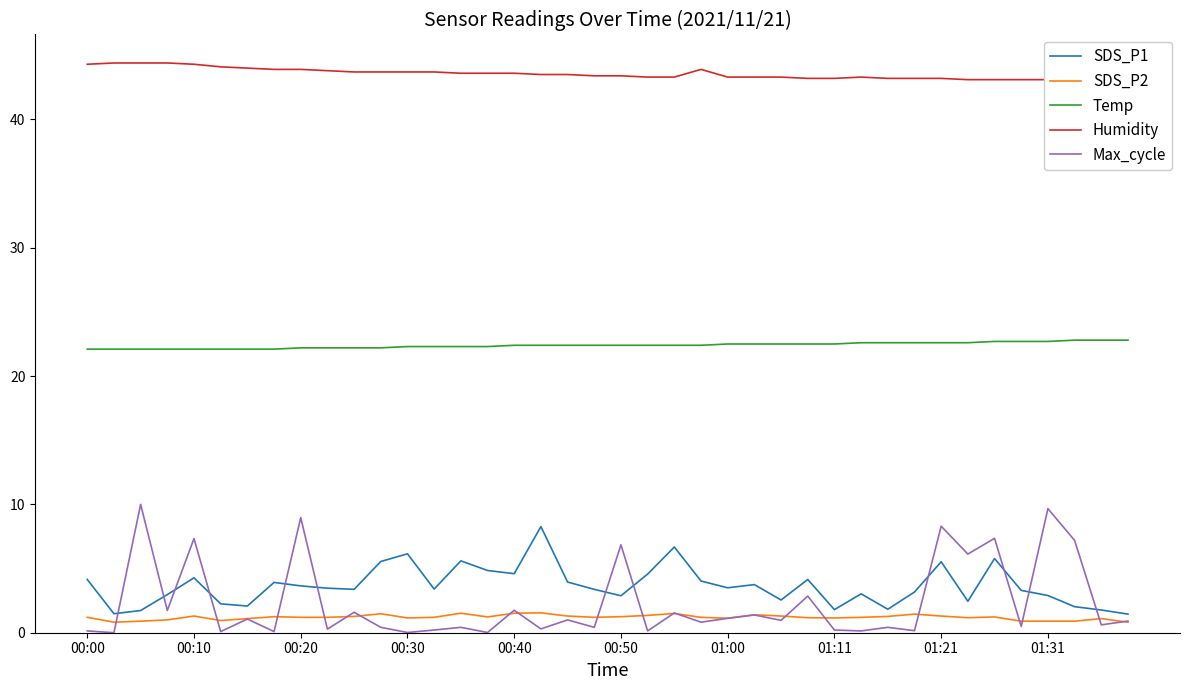

What is the difference between the maximum and minimum values in the Humidity series?

1.4